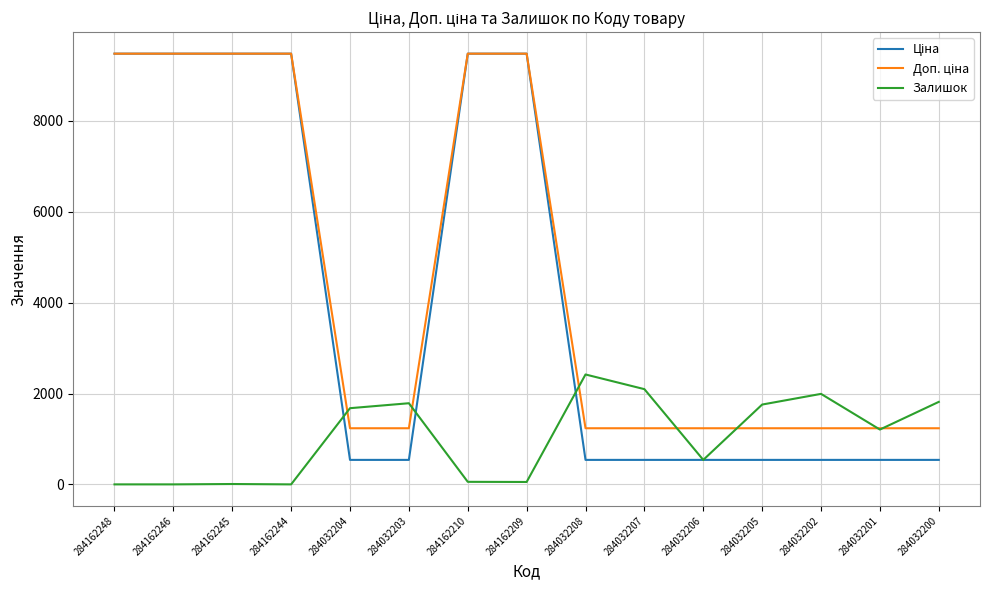

Is it true that Залишок equals 8.0 at 284162245?

True